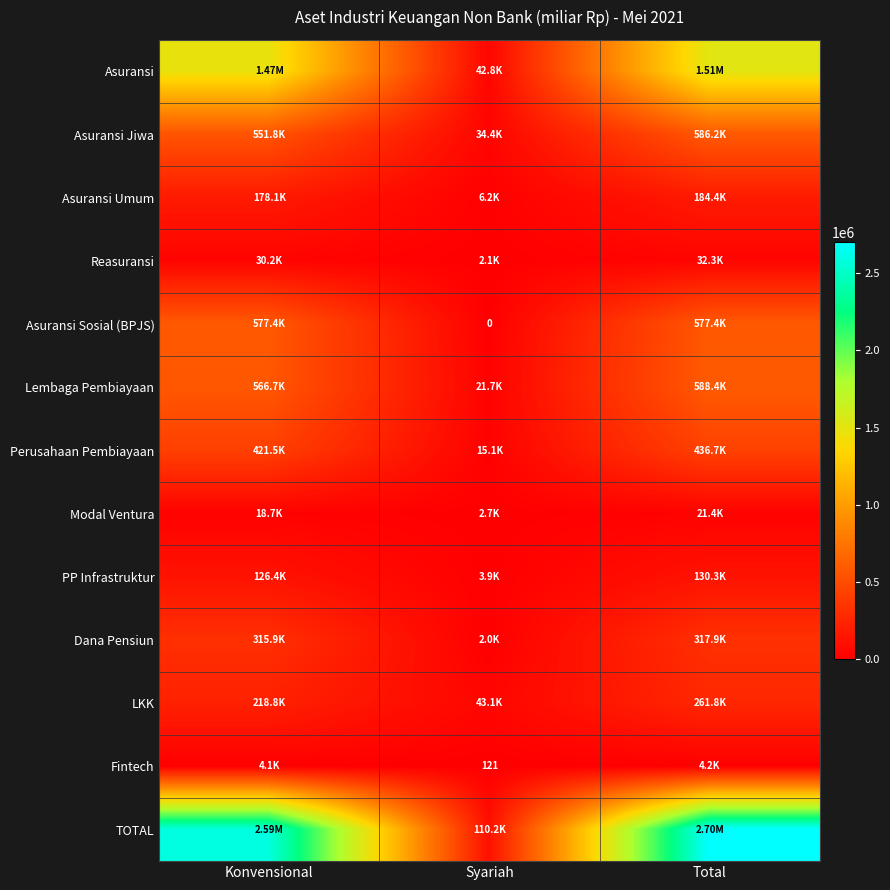

How many categories are shown in the chart?

3